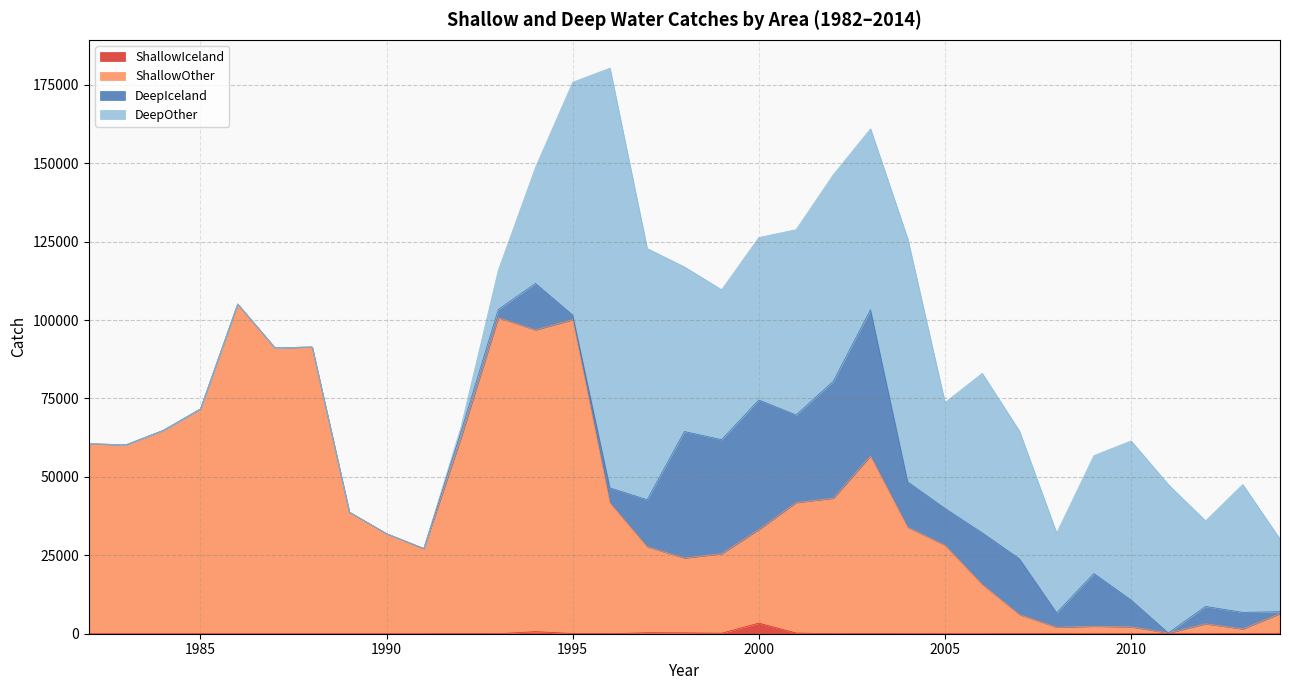

Does the chart display data point markers on the line(s)?

No